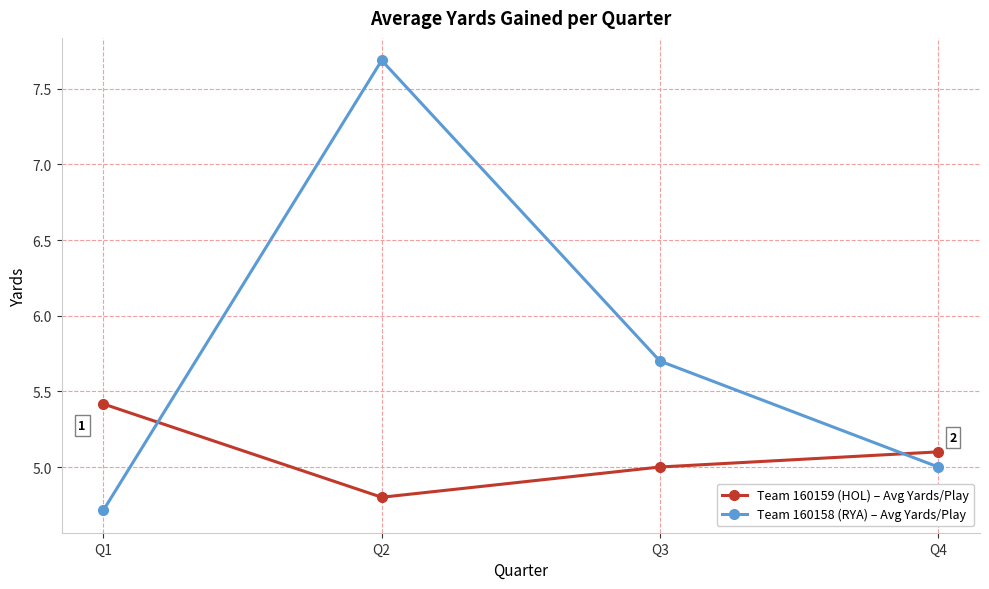

How many distinct data groups are displayed?

2